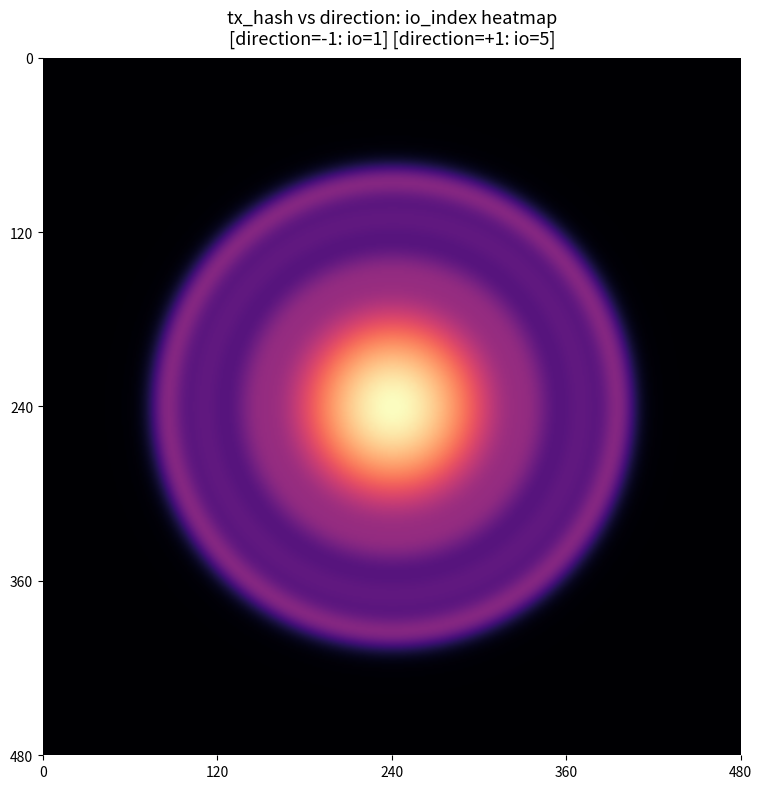

At which category is the sum across all series the highest?

1